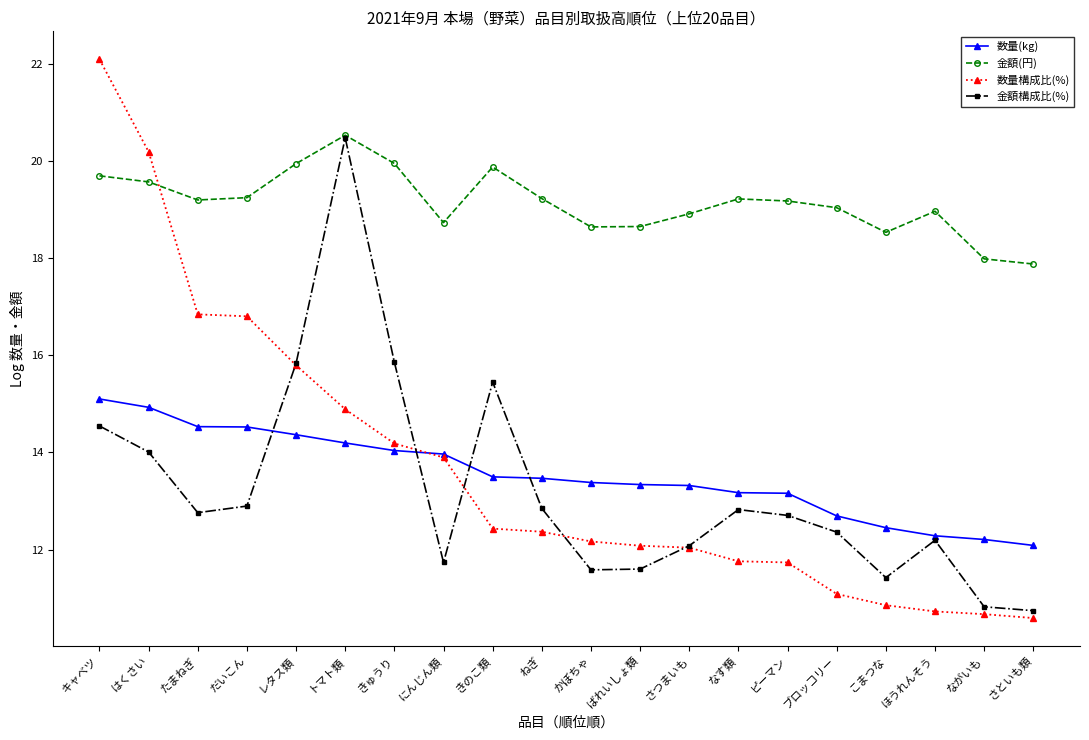

What is the spread (max minus min) of values at トマト類?

6.3